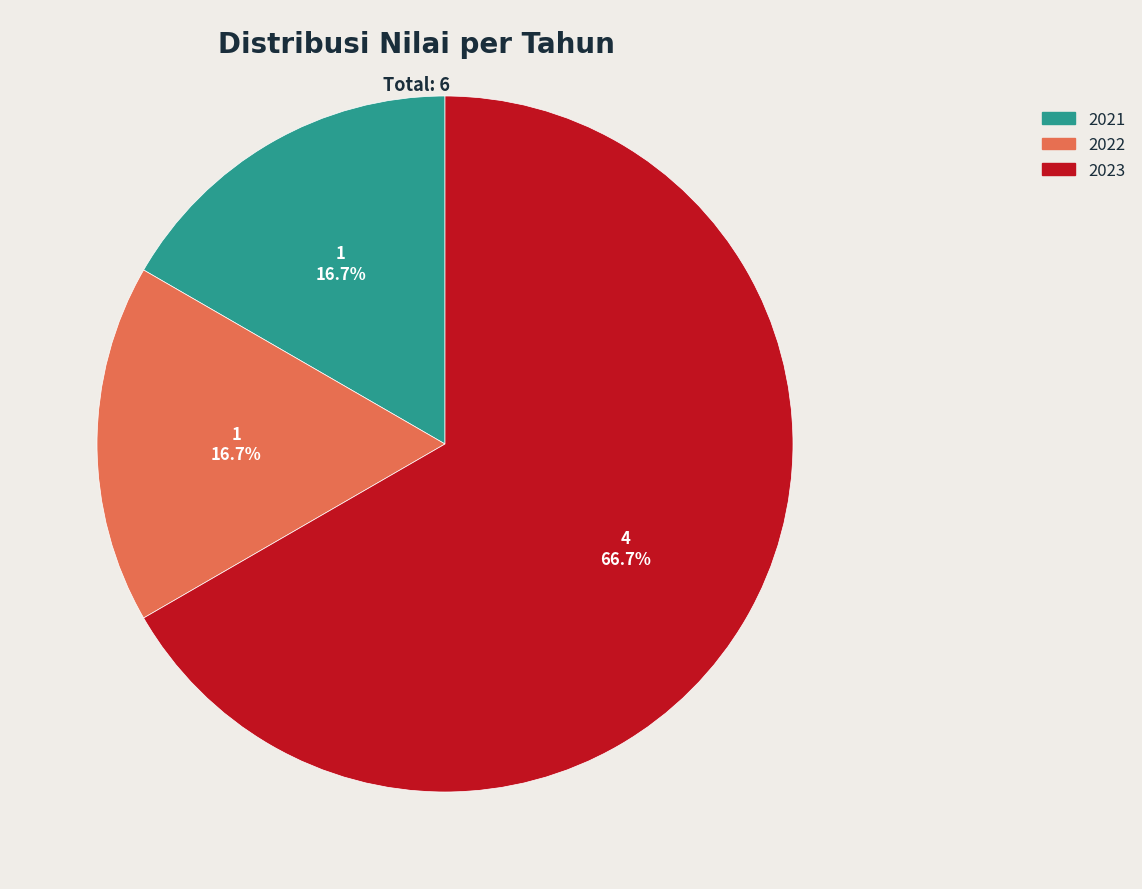

What is the ratio of the value at 2023 to the value at 2022?

4.0